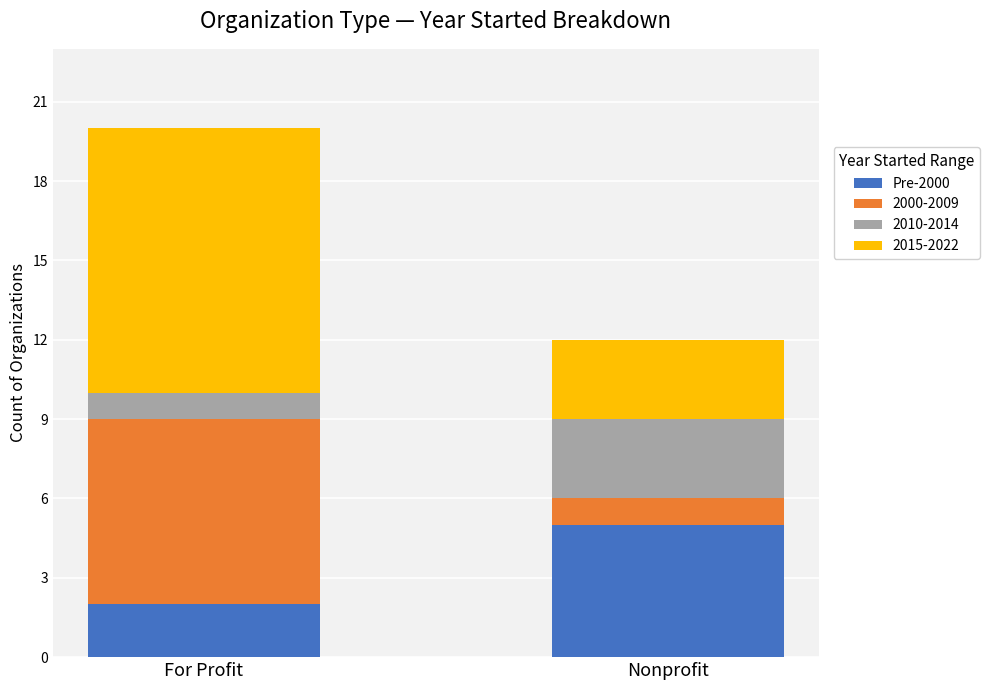

Is it true that Pre-2000 equals 5 at Nonprofit?

True